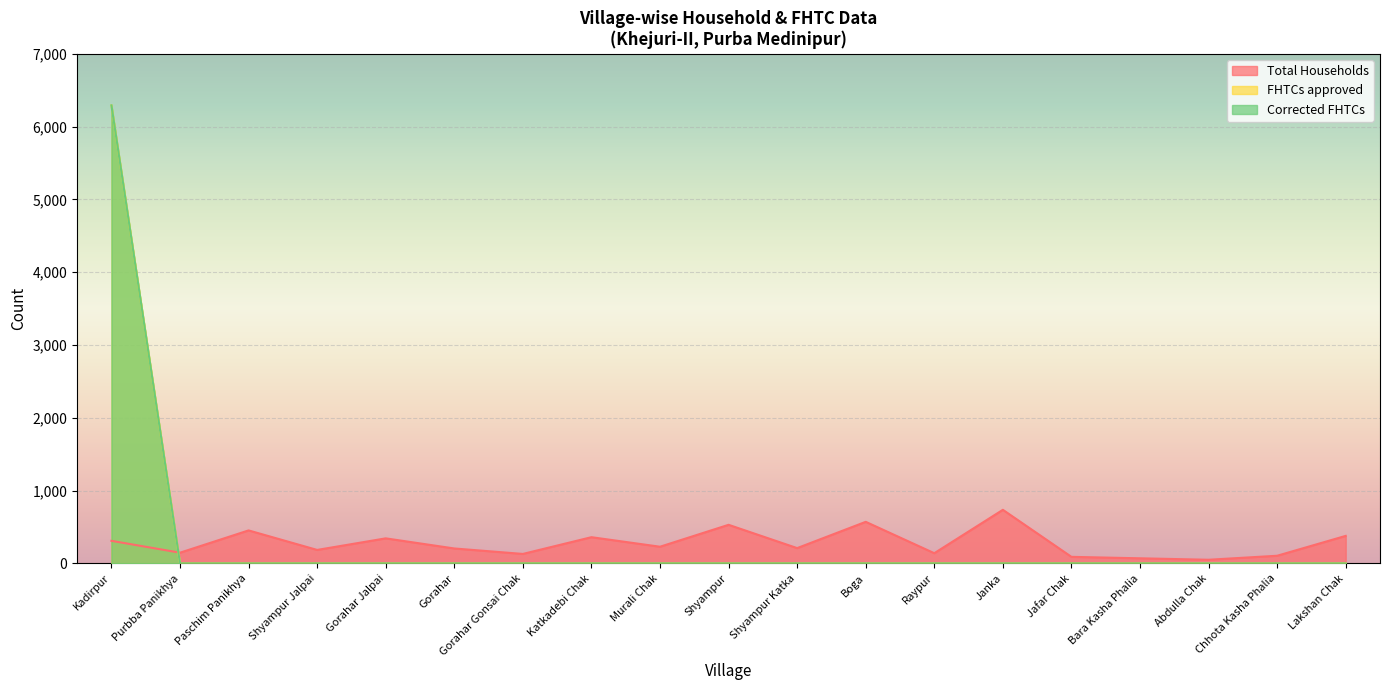

What is the label of the 17th point from the right?

Paschim Panikhya